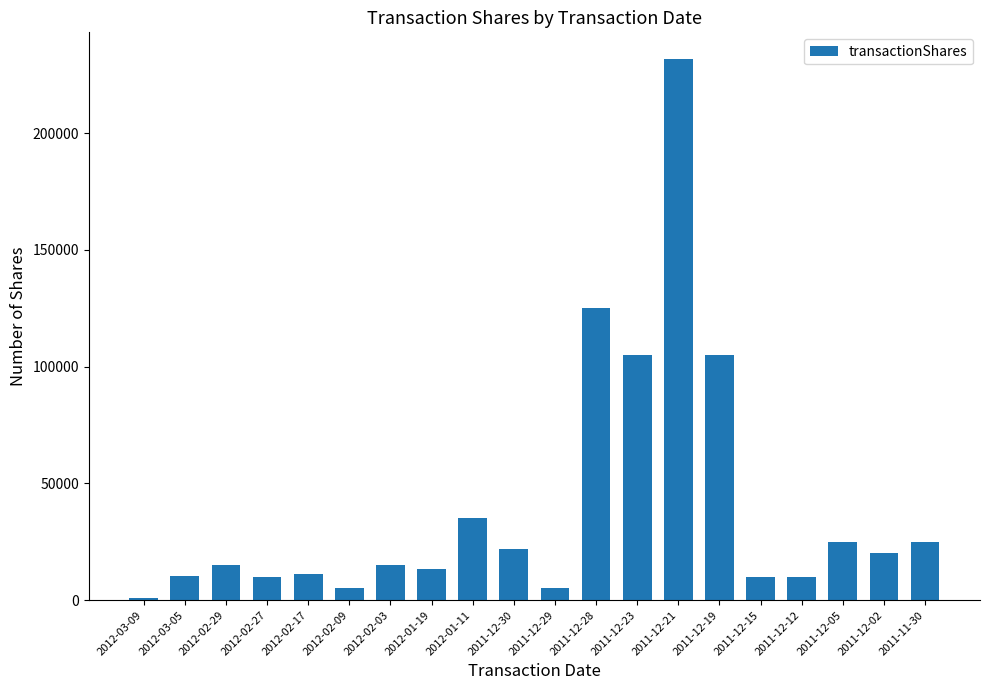

What value does the data have at 2012-03-09?

1000